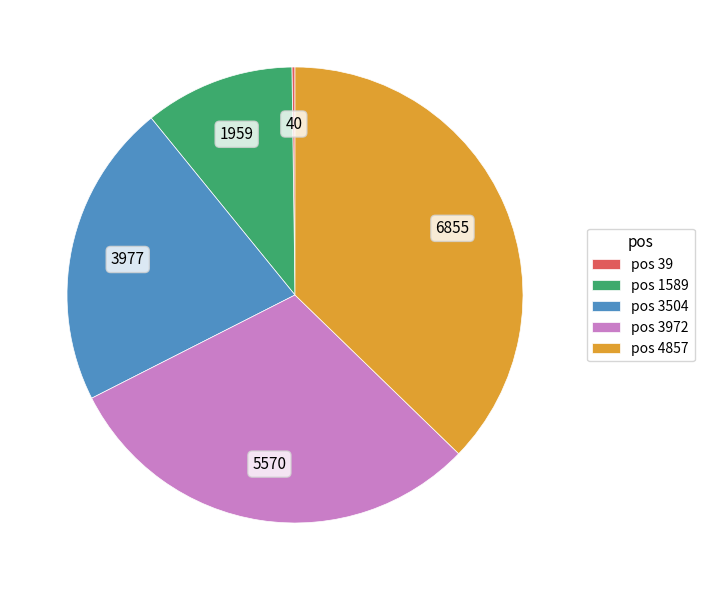

What is the largest slice in the pie chart?

pos 4857